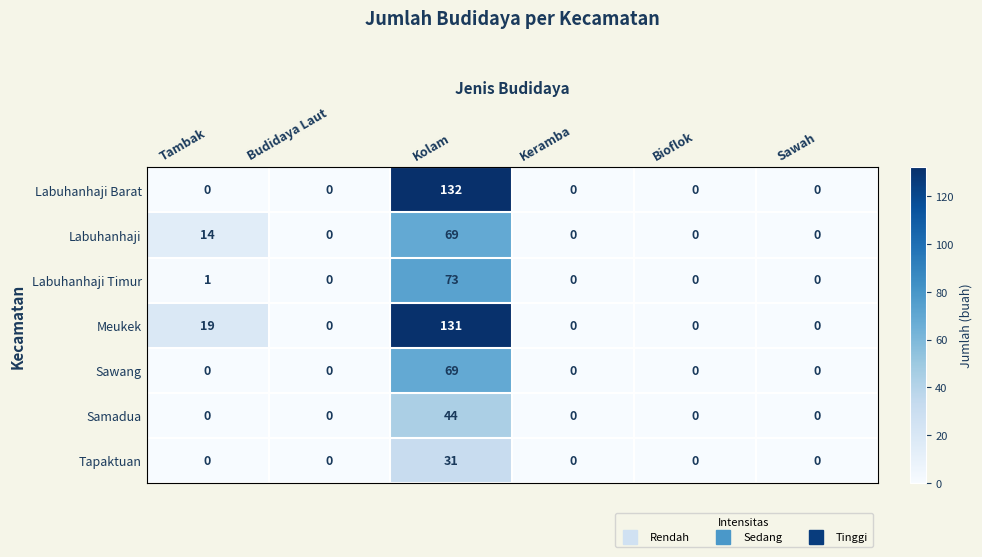

The Tapaktuan series shows -20 at Sawah. True or false?

False